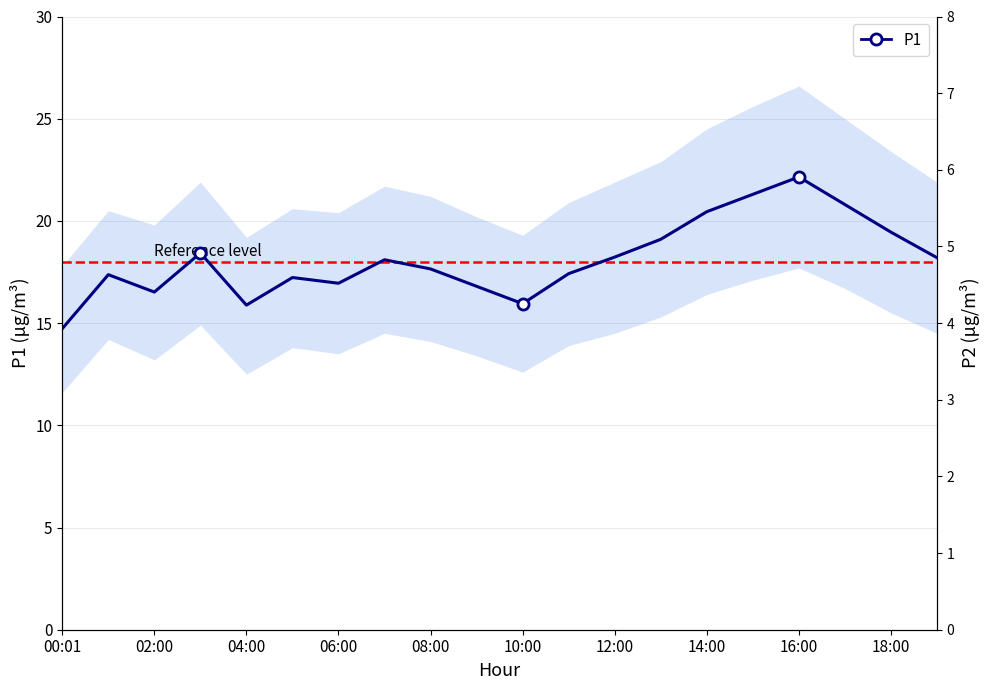

Read the P2 value at 19.

5.7